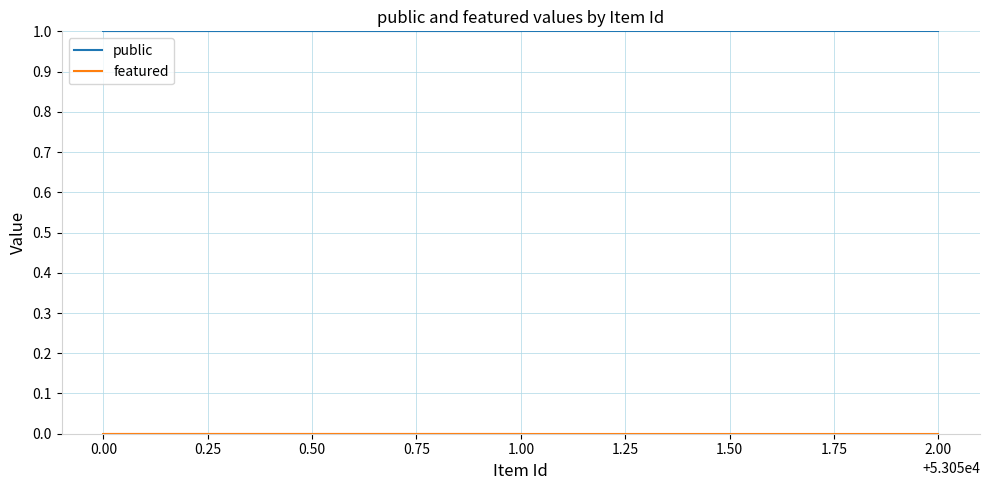

How many lines are shown in the chart?

2